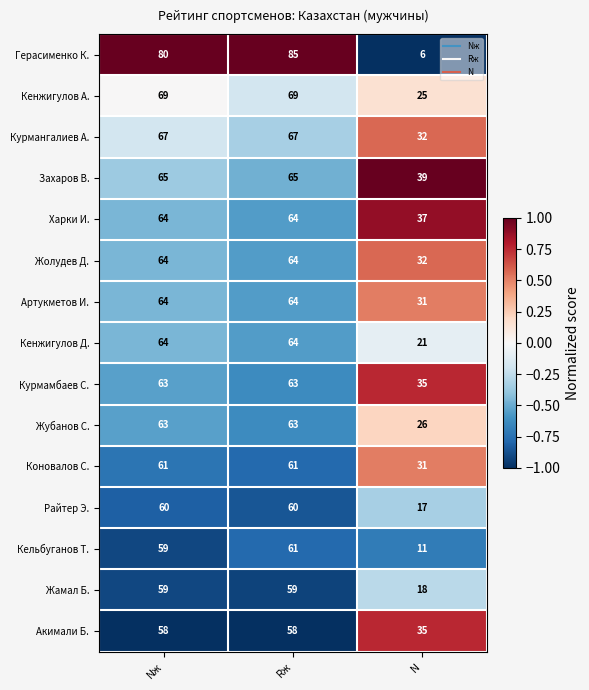

What is the difference between the highest and lowest values at N?

33